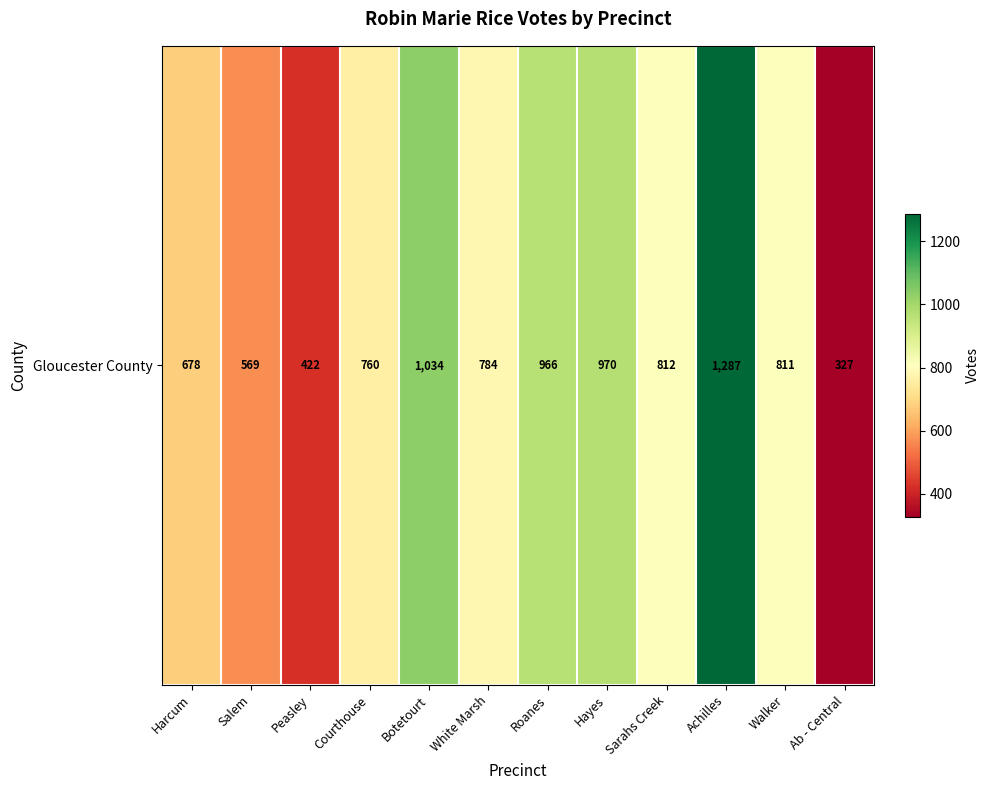

How many data points are less than 811?

6